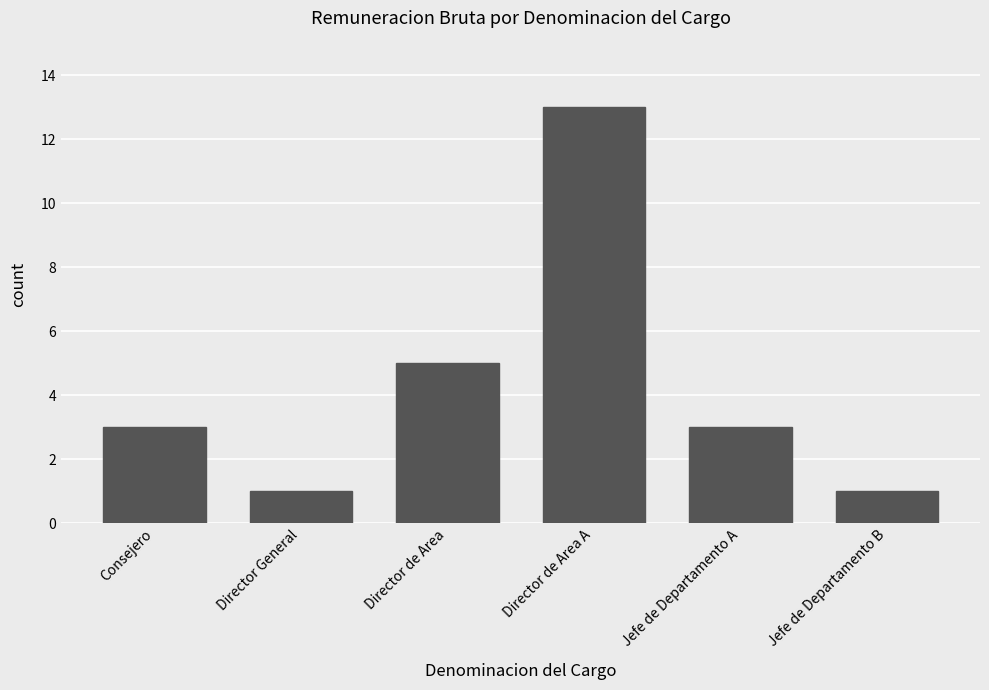

The chart shows a value of 13 at Director de Area A. True or false?

True